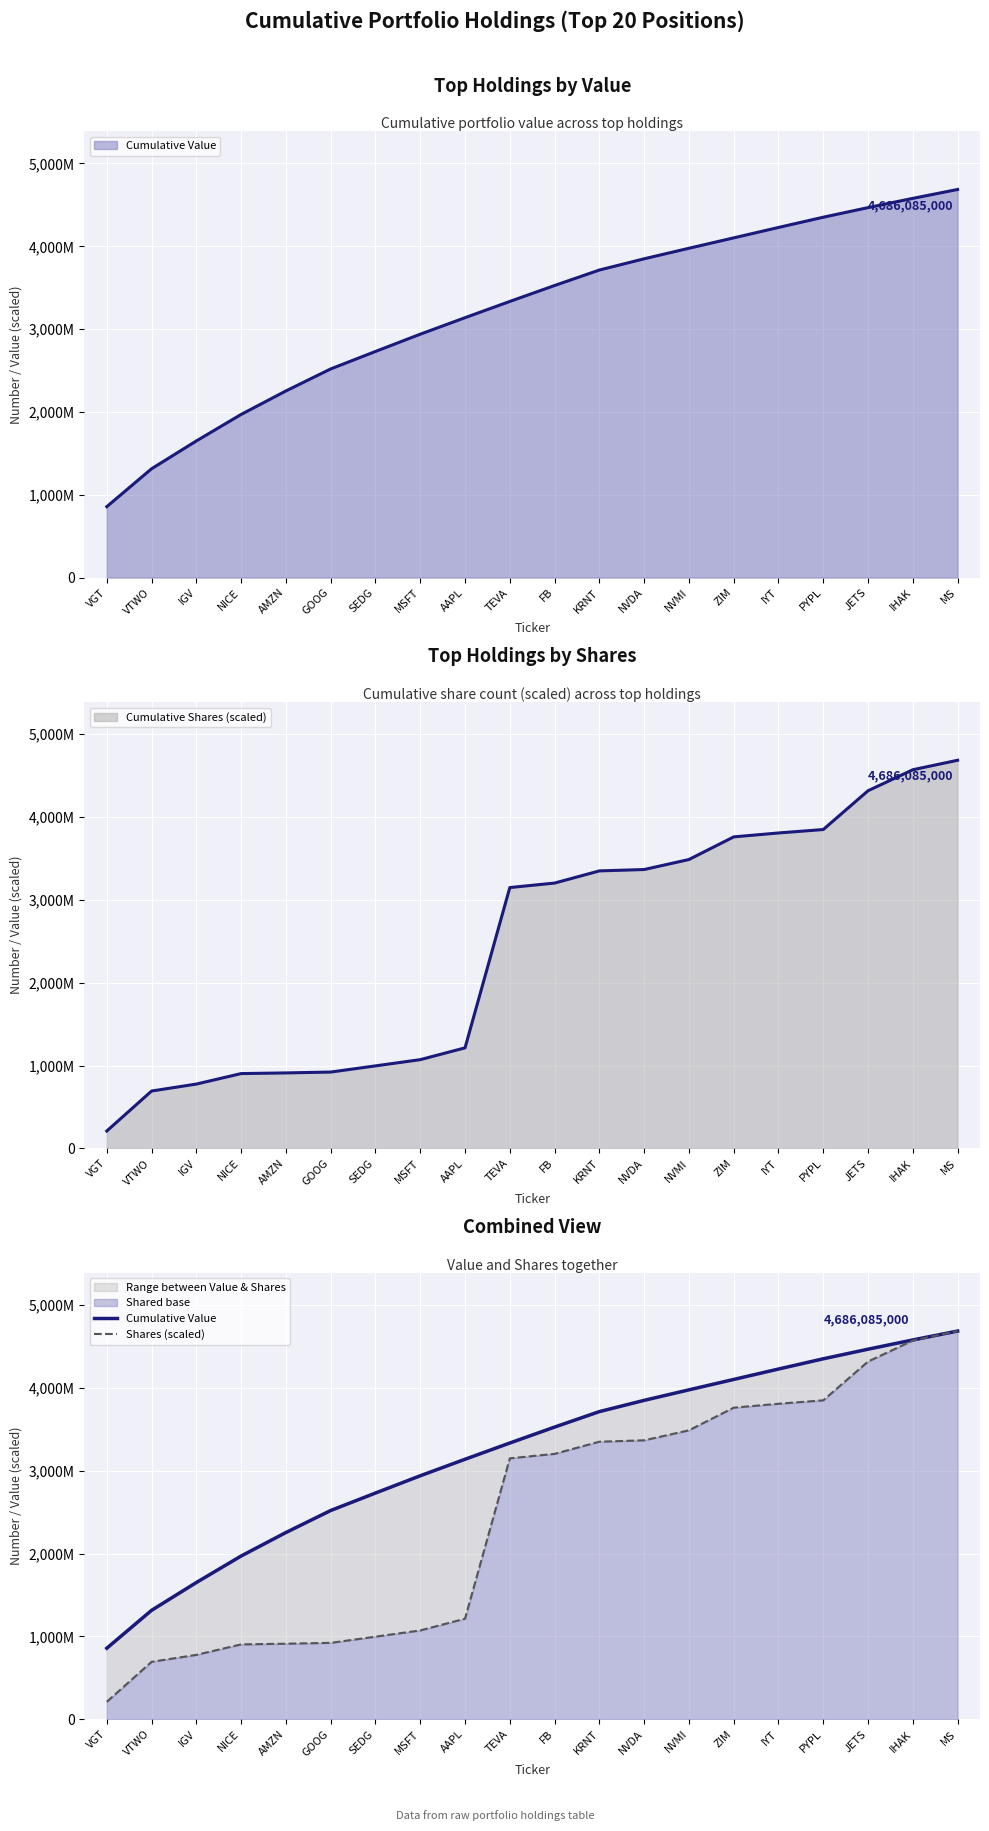

What is the approximate value of Shares (scaled) at KRNT?

3350395624.4